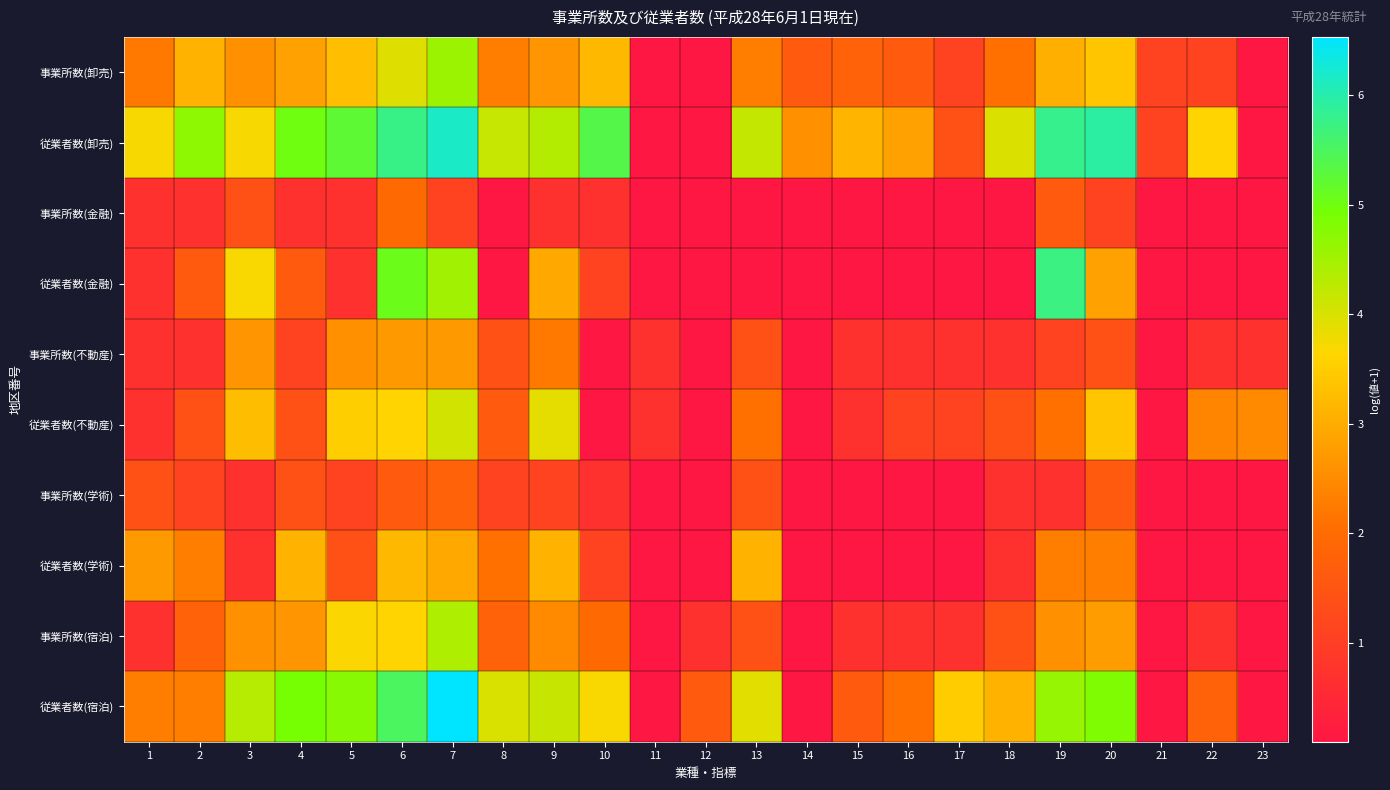

What is the total value across all series at 9?

27.5